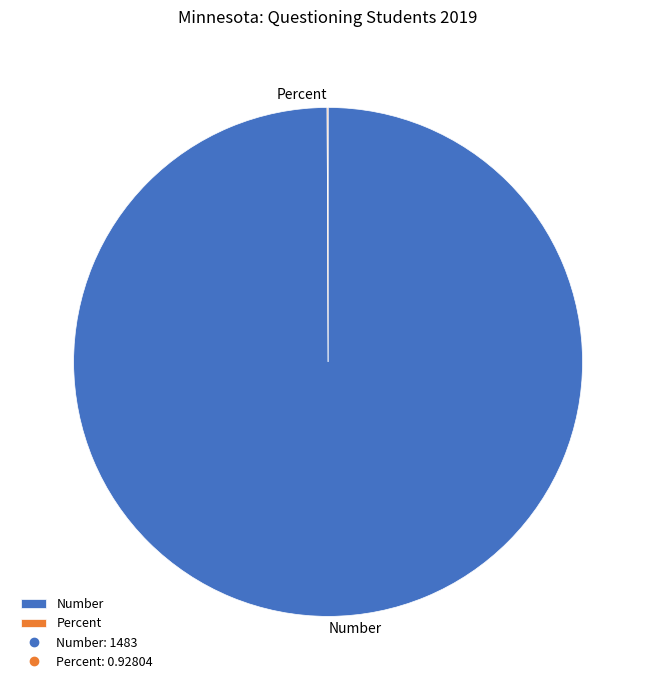

Is Number the majority of the pie?

Yes